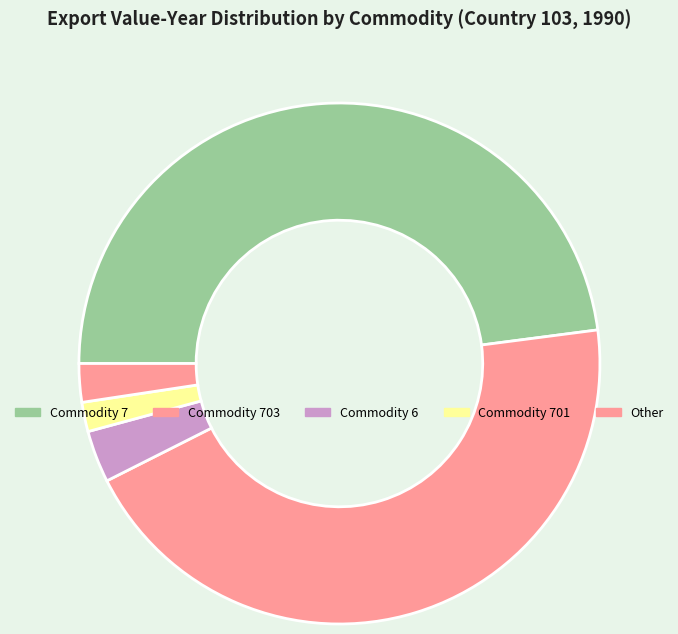

How many segments does this pie chart have?

5